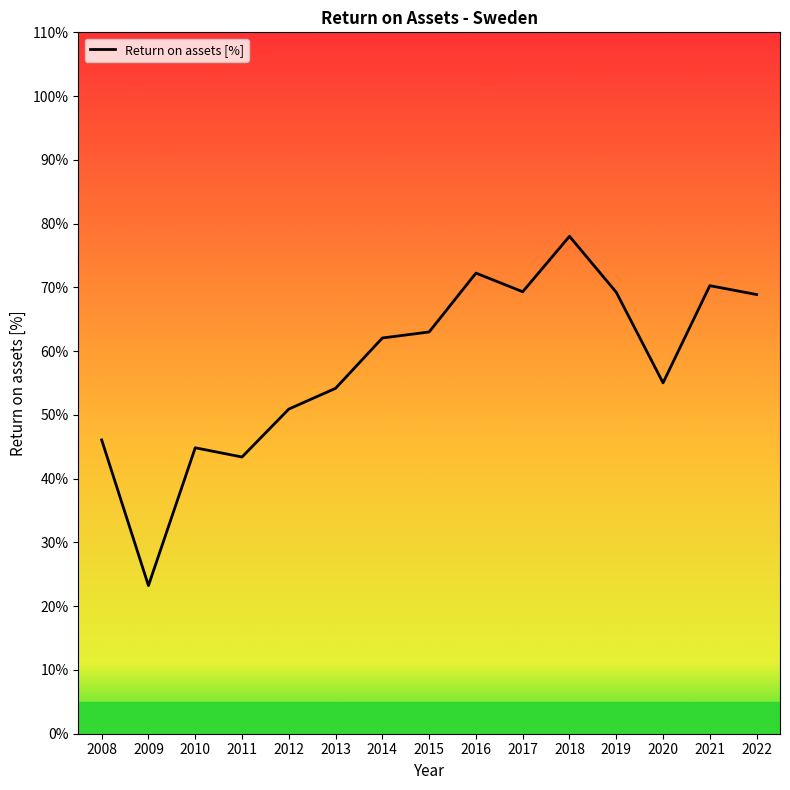

What is the greatest value displayed?

0.8